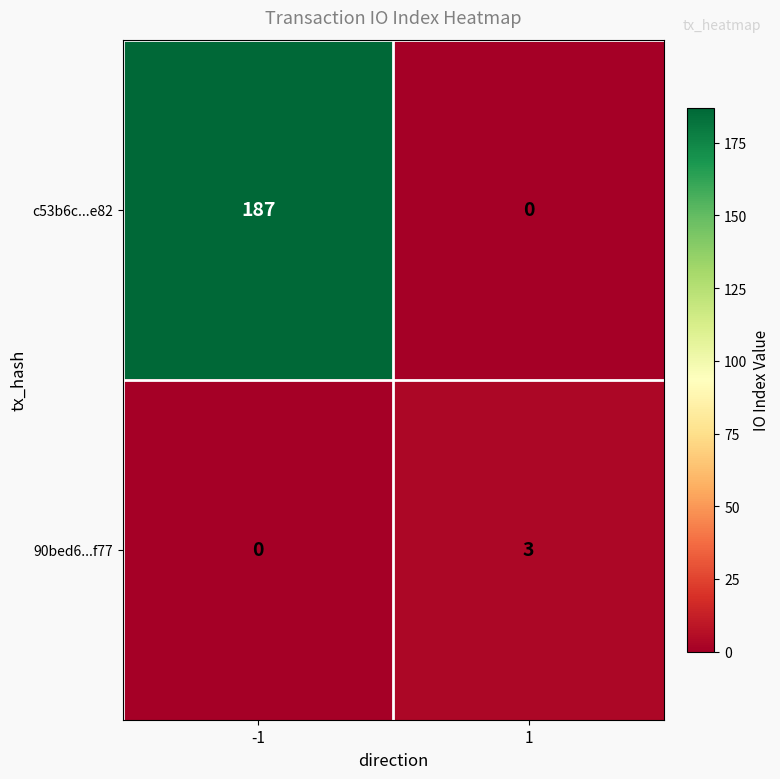

What is the greatest value displayed?

187